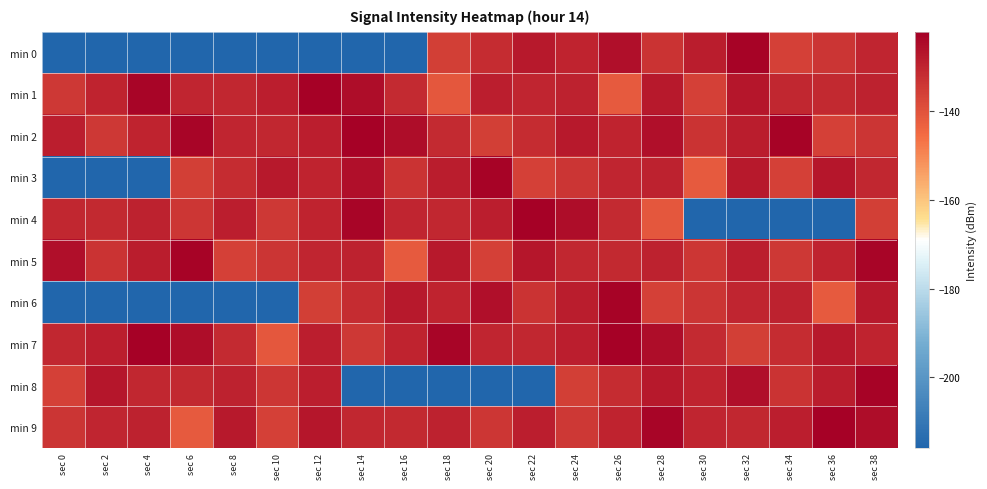

Reading left to right, what are all the values shown in this chart?

min 0: sec 0=-216.0	sec 2=-216.0	sec 4=-216.0	sec 6=-216.0	sec 8=-216.0	sec 10=-216.0	sec 12=-216.0	sec 14=-216.0	sec 16=-216.0	sec 18=-135.8	sec 20=-131.6	sec 22=-127.8	sec 24=-129.8	sec 26=-125.4	sec 28=-133.1	sec 30=-128.4	sec 32=-123.1	sec 34=-136.0	sec 36=-133.5	sec 38=-130.3
min 1: sec 0=-134.4	sec 2=-130.0	sec 4=-123.4	sec 6=-130.1	sec 8=-130.7	sec 10=-128.8	sec 12=-122.4	sec 14=-125.0	sec 16=-131.4	sec 18=-140.8	sec 20=-128.9	sec 22=-130.3	sec 24=-129.7	sec 26=-141.7	sec 28=-127.5	sec 30=-136.2	sec 32=-126.8	sec 34=-130.6	sec 36=-131.1	sec 38=-129.6
min 2: sec 0=-128.9	sec 2=-134.4	sec 4=-130.0	sec 6=-123.4	sec 8=-130.1	sec 10=-130.7	sec 12=-128.8	sec 14=-122.4	sec 16=-125.0	sec 18=-131.4	sec 20=-135.8	sec 22=-131.6	sec 24=-127.8	sec 26=-129.8	sec 28=-125.4	sec 30=-133.1	sec 32=-128.4	sec 34=-123.1	sec 36=-136.0	sec 38=-133.5
min 3: sec 0=-216.0	sec 2=-216.0	sec 4=-216.0	sec 6=-135.8	sec 8=-131.6	sec 10=-127.8	sec 12=-129.8	sec 14=-125.4	sec 16=-133.1	sec 18=-128.4	sec 20=-123.1	sec 22=-136.0	sec 24=-133.5	sec 26=-130.3	sec 28=-129.7	sec 30=-141.7	sec 32=-127.5	sec 34=-136.2	sec 36=-126.8	sec 38=-130.6
min 4: sec 0=-130.6	sec 2=-131.1	sec 4=-129.6	sec 6=-134.1	sec 8=-128.9	sec 10=-134.4	sec 12=-130.0	sec 14=-123.4	sec 16=-130.1	sec 18=-130.7	sec 20=-128.8	sec 22=-122.4	sec 24=-125.0	sec 26=-131.4	sec 28=-140.8	sec 30=-216.0	sec 32=-216.0	sec 34=-216.0	sec 36=-216.0	sec 38=-135.8
min 5: sec 0=-125.4	sec 2=-133.1	sec 4=-128.4	sec 6=-123.1	sec 8=-136.0	sec 10=-133.5	sec 12=-130.3	sec 14=-129.7	sec 16=-141.7	sec 18=-127.5	sec 20=-136.2	sec 22=-126.8	sec 24=-130.6	sec 26=-131.1	sec 28=-129.6	sec 30=-134.1	sec 32=-128.9	sec 34=-134.4	sec 36=-130.0	sec 38=-123.4
min 6: sec 0=-216.0	sec 2=-216.0	sec 4=-216.0	sec 6=-216.0	sec 8=-216.0	sec 10=-216.0	sec 12=-135.8	sec 14=-131.6	sec 16=-127.8	sec 18=-129.8	sec 20=-125.4	sec 22=-133.1	sec 24=-128.4	sec 26=-123.1	sec 28=-136.0	sec 30=-133.5	sec 32=-130.3	sec 34=-129.7	sec 36=-141.7	sec 38=-127.5
min 7: sec 0=-130.7	sec 2=-128.8	sec 4=-122.4	sec 6=-125.0	sec 8=-131.4	sec 10=-140.8	sec 12=-128.9	sec 14=-134.4	sec 16=-130.0	sec 18=-123.4	sec 20=-130.1	sec 22=-130.7	sec 24=-128.8	sec 26=-122.4	sec 28=-125.0	sec 30=-131.4	sec 32=-135.8	sec 34=-131.6	sec 36=-127.8	sec 38=-129.8
min 8: sec 0=-136.2	sec 2=-126.8	sec 4=-130.6	sec 6=-131.1	sec 8=-129.6	sec 10=-134.1	sec 12=-128.9	sec 14=-216.0	sec 16=-216.0	sec 18=-216.0	sec 20=-216.0	sec 22=-216.0	sec 24=-135.8	sec 26=-131.6	sec 28=-127.8	sec 30=-129.8	sec 32=-125.4	sec 34=-133.1	sec 36=-128.4	sec 38=-123.1
min 9: sec 0=-133.5	sec 2=-130.3	sec 4=-129.7	sec 6=-141.7	sec 8=-127.5	sec 10=-136.2	sec 12=-126.8	sec 14=-130.6	sec 16=-131.1	sec 18=-129.6	sec 20=-134.1	sec 22=-128.9	sec 24=-134.4	sec 26=-130.0	sec 28=-123.4	sec 30=-130.1	sec 32=-130.7	sec 34=-128.8	sec 36=-122.4	sec 38=-125.0